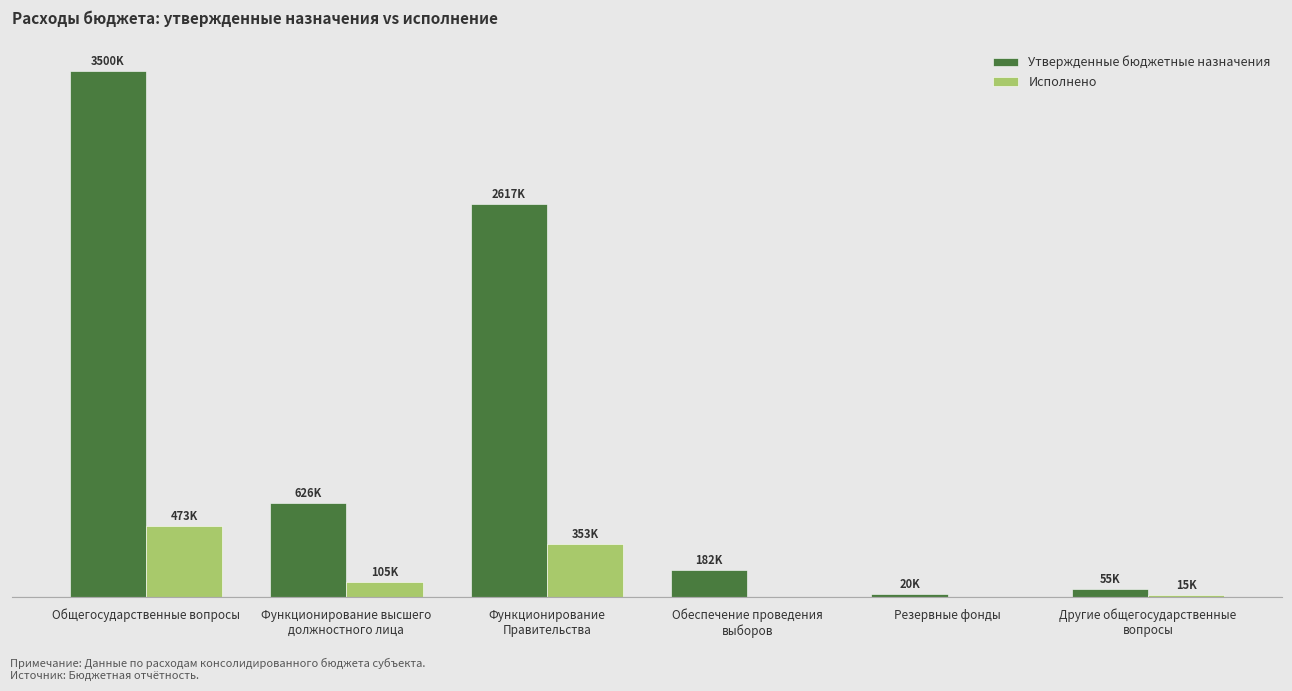

Between Функционирование высшего
должностного лица and Функционирование
Правительства, which is larger?

Функционирование
Правительства